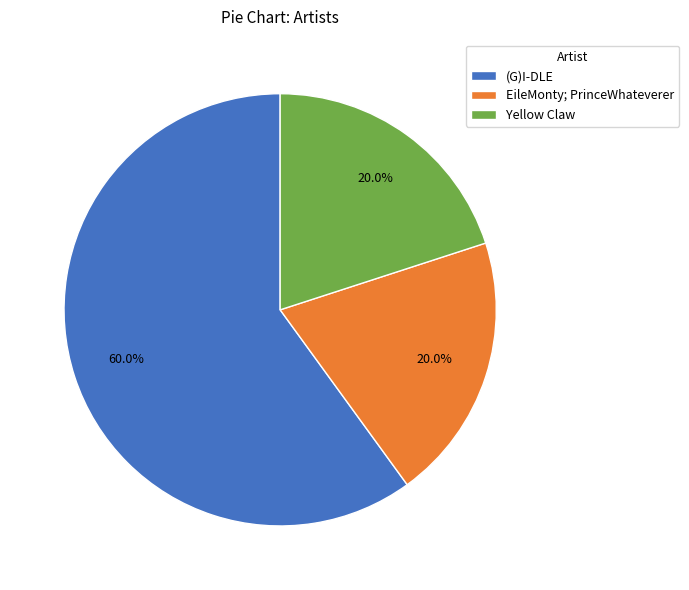

Combined, what portion of the pie is EileMonty; PrinceWhateverer and (G)I-DLE?

80.0%